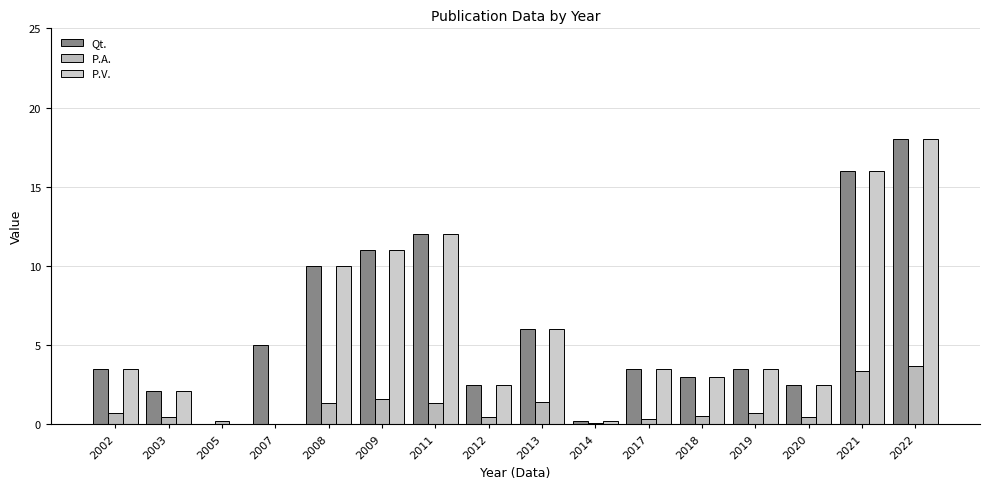

What is the difference between the highest and lowest values at 2019?

2.8